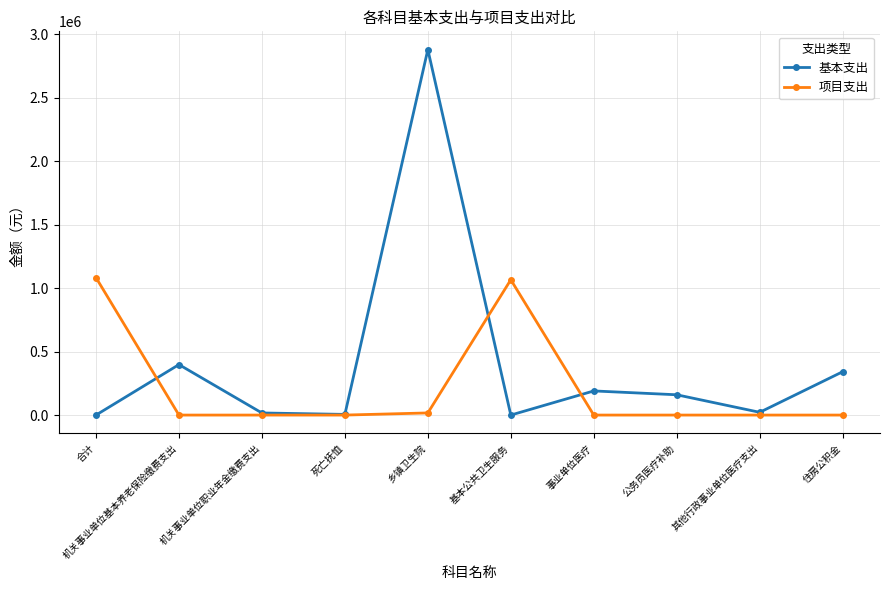

Which series has the largest total across all categories?

基本支出